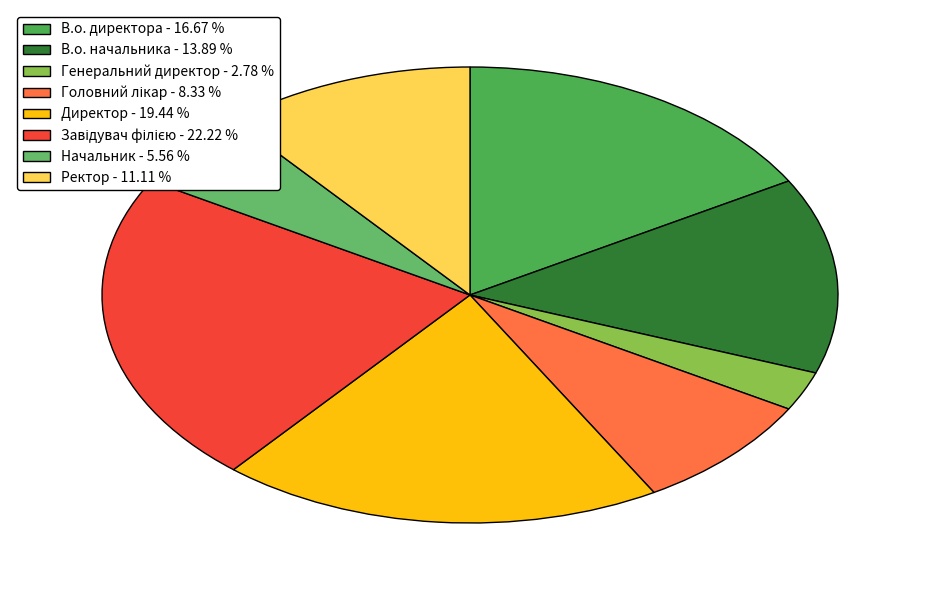

Is Ректор the majority of the pie?

No